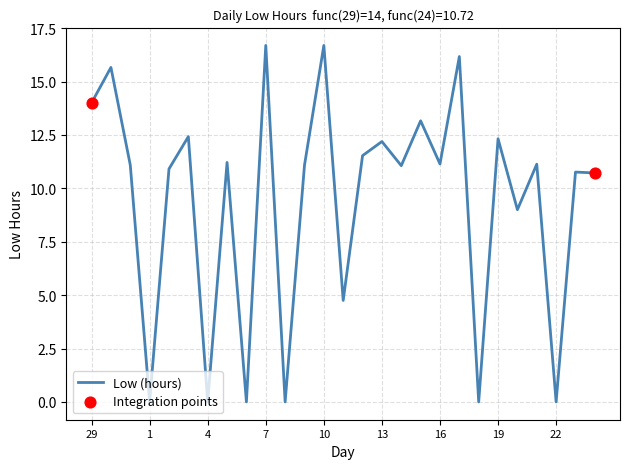

What is the difference between the maximum and minimum values?

16.7